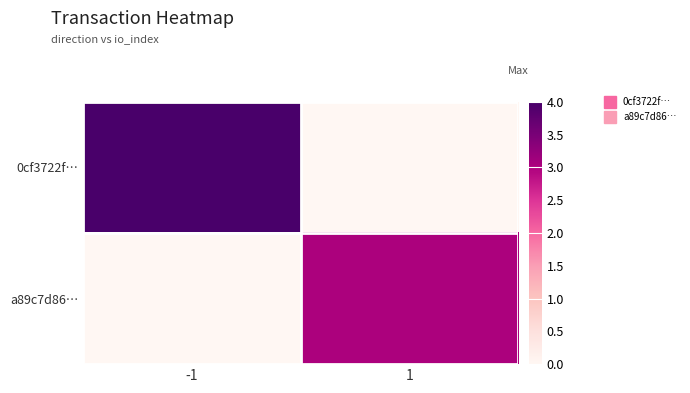

Which label corresponds to the largest value in the chart?

-1